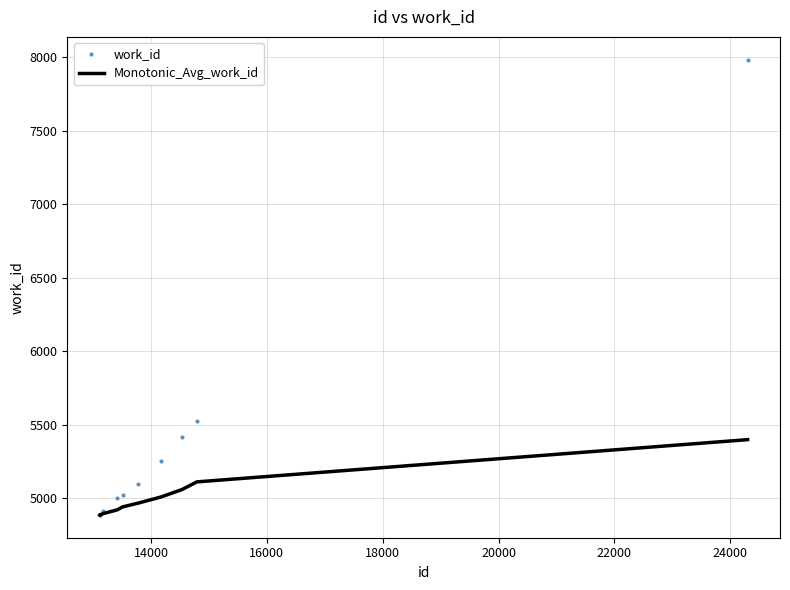

Rank the series by their maximum value, from highest to lowest.

work_id, Monotonic_Avg_work_id